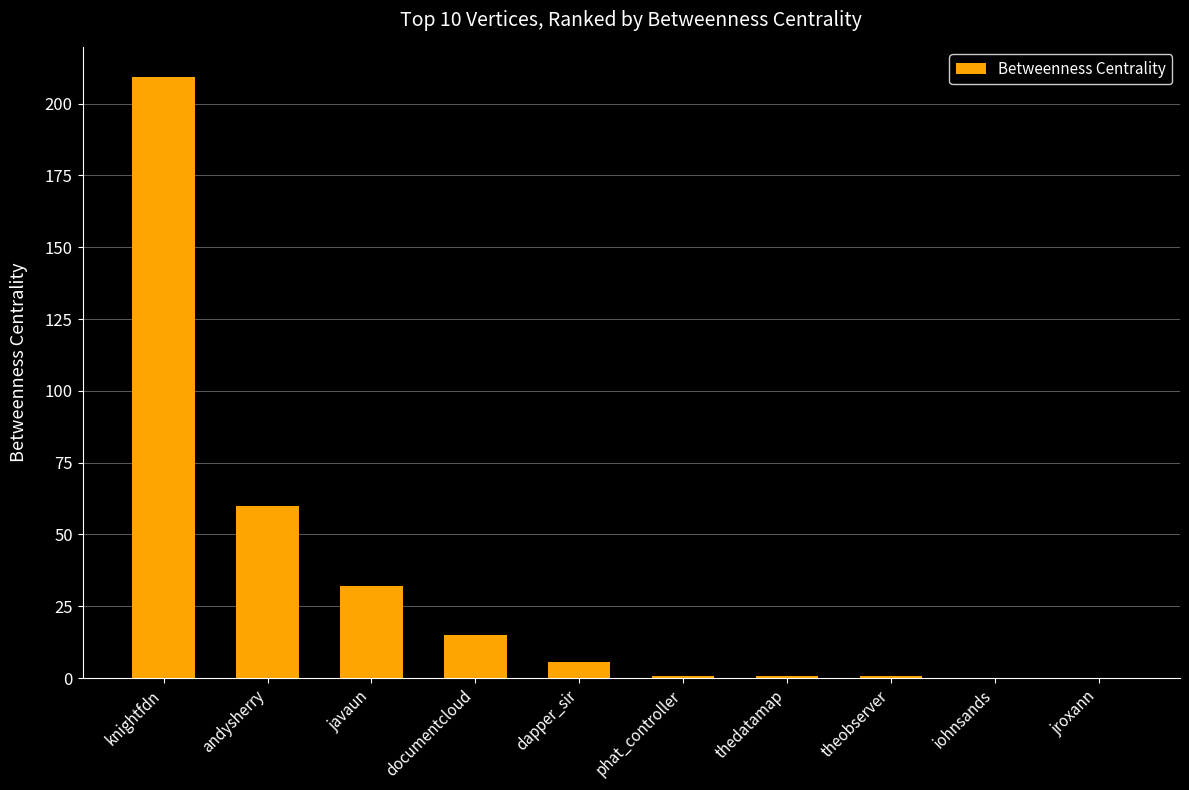

Where does the data first go above 5?

knightfdn